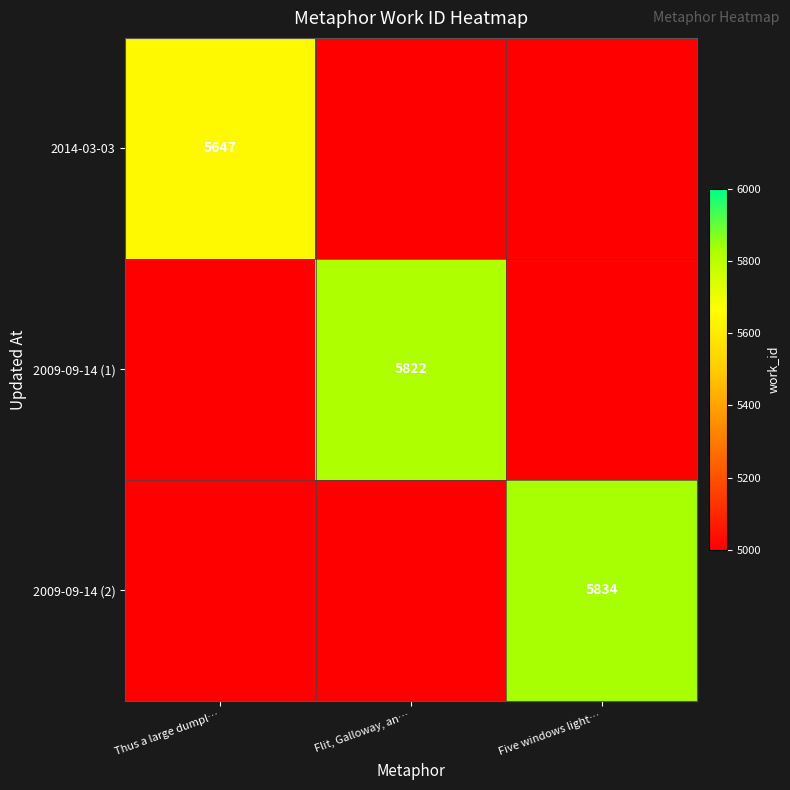

The value of 2009-09-14 (1) at Flit, Galloway, an… is 5822. True or false?

True